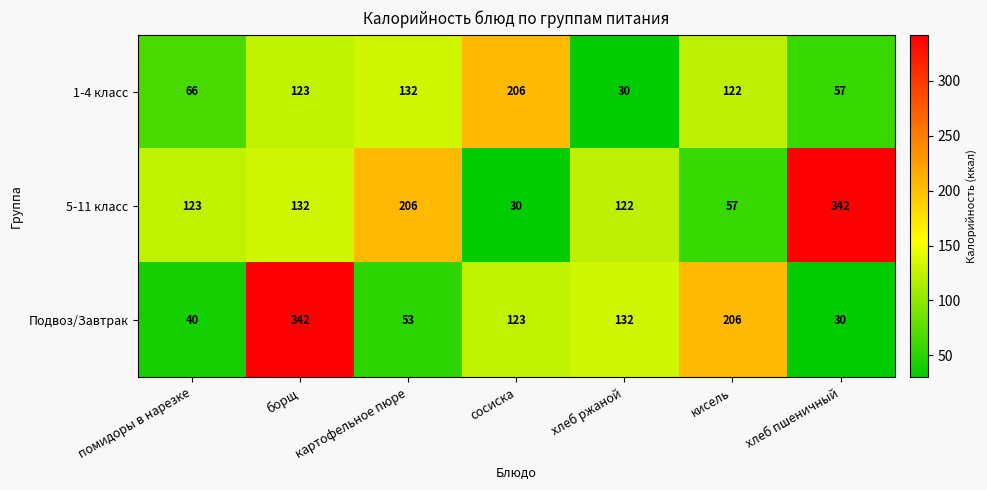

What is the maximum value for Подвоз/Завтрак?

342